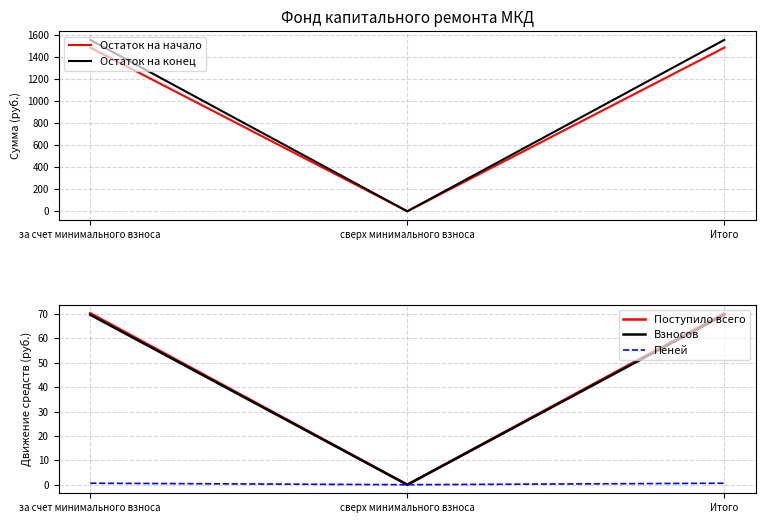

True or false: Остаток на конец has a value of 0.0 at сверх минимального взноса.

True